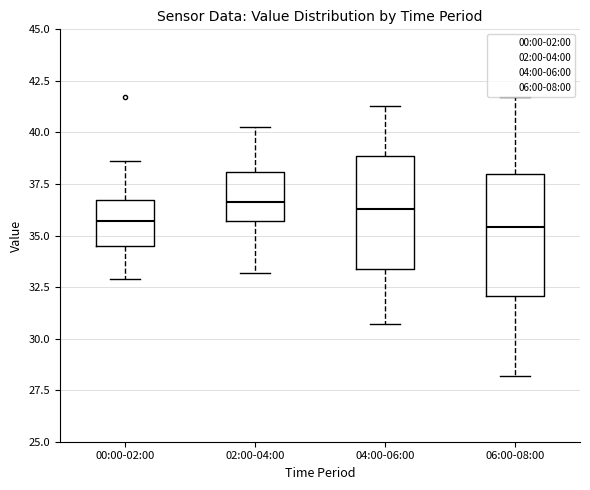

Reading left to right, read every box against the y-axis: the position of its median line, the range the box covers, and the ends of its whiskers. The values are not printed on the chart, so give them approximately, as read against the axis.

00:00-02:00: median 35.5, box 34.5 to 36.5, whiskers 33.0 to 38.5
02:00-04:00: median 36.5, box 35.5 to 38.0, whiskers 33.0 to 40.5
04:00-06:00: median 36.5, box 33.5 to 39.0, whiskers 30.5 to 41.5
06:00-08:00: median 35.5, box 32.0 to 38.0, whiskers 28.0 to 41.5